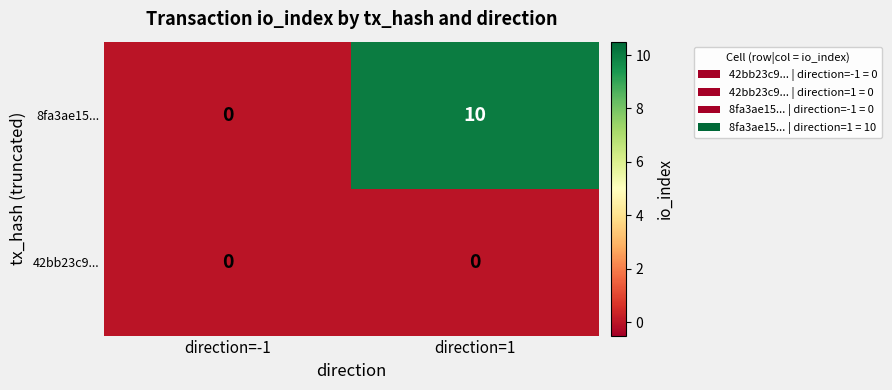

Reading left to right, transcribe all the data shown in this chart.

8fa3ae15...: 0	10
42bb23c9...: 0	0